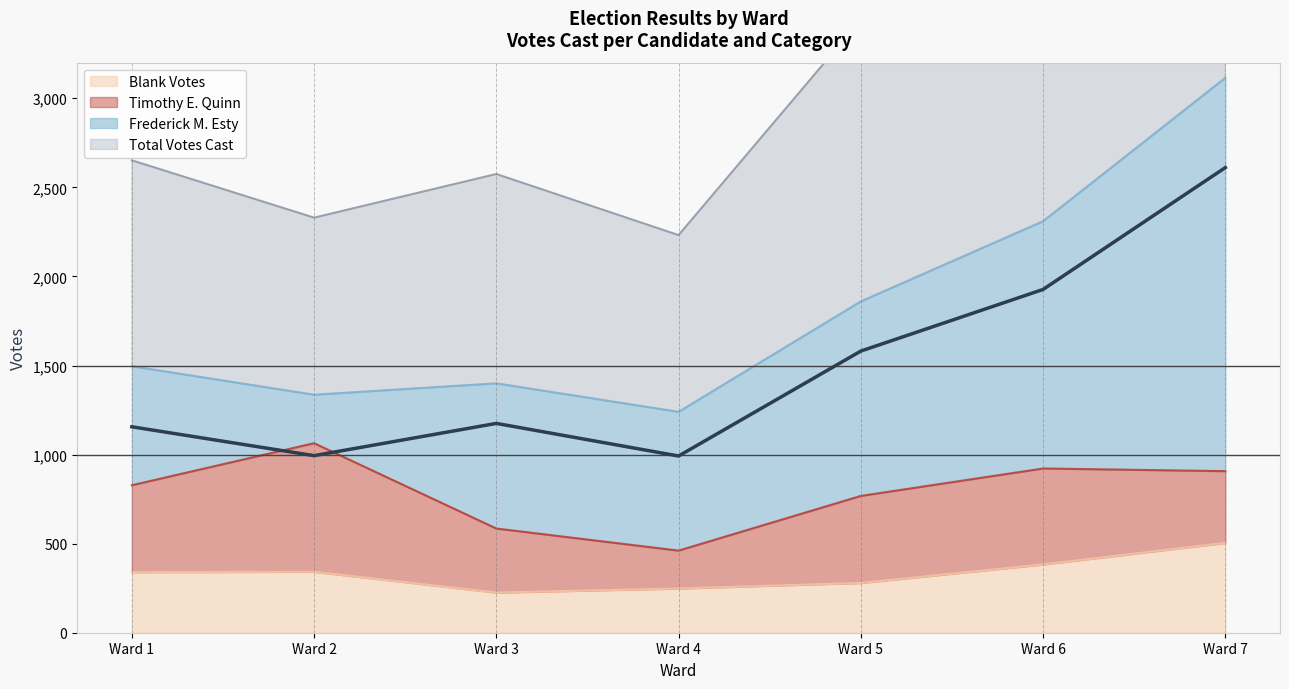

Rank the categories by Total Votes Cast value from highest to lowest.

Ward 7, Ward 6, Ward 5, Ward 3, Ward 1, Ward 2, Ward 4